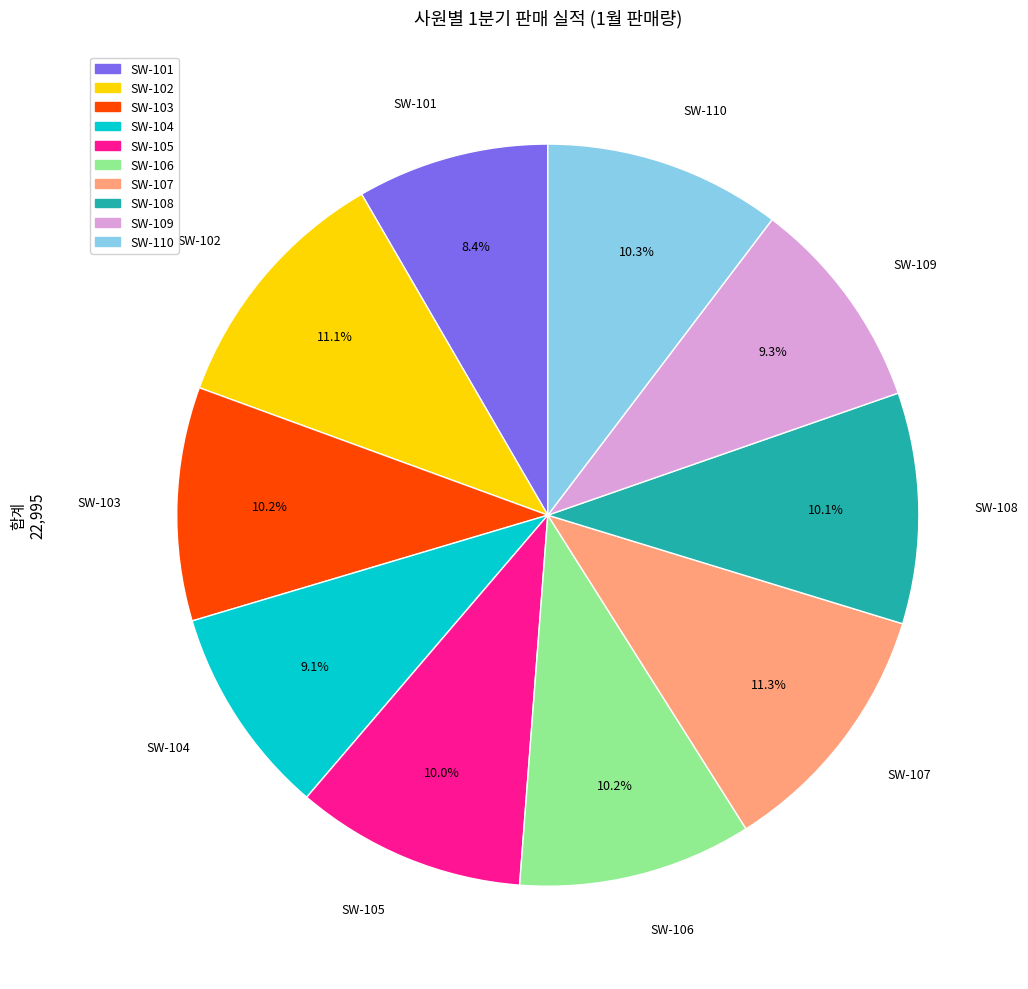

Is there a majority slice in this chart?

No